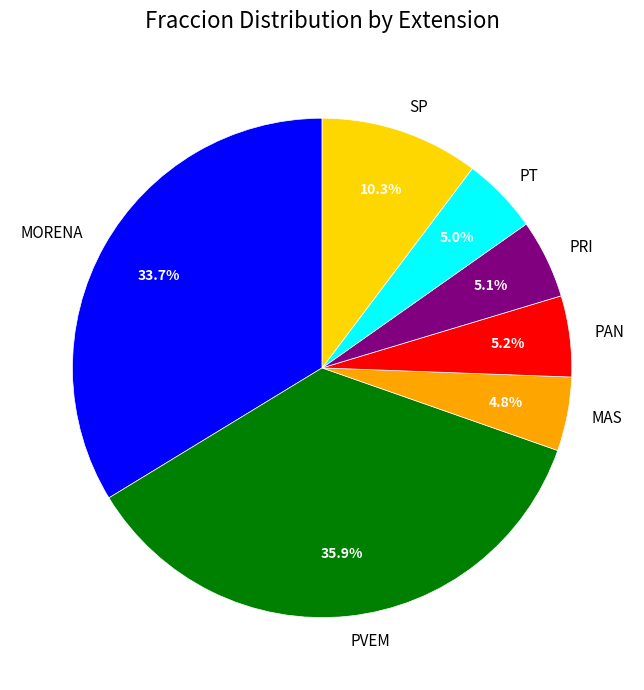

The PVEM slice represents 36% of the pie. True or false?

True